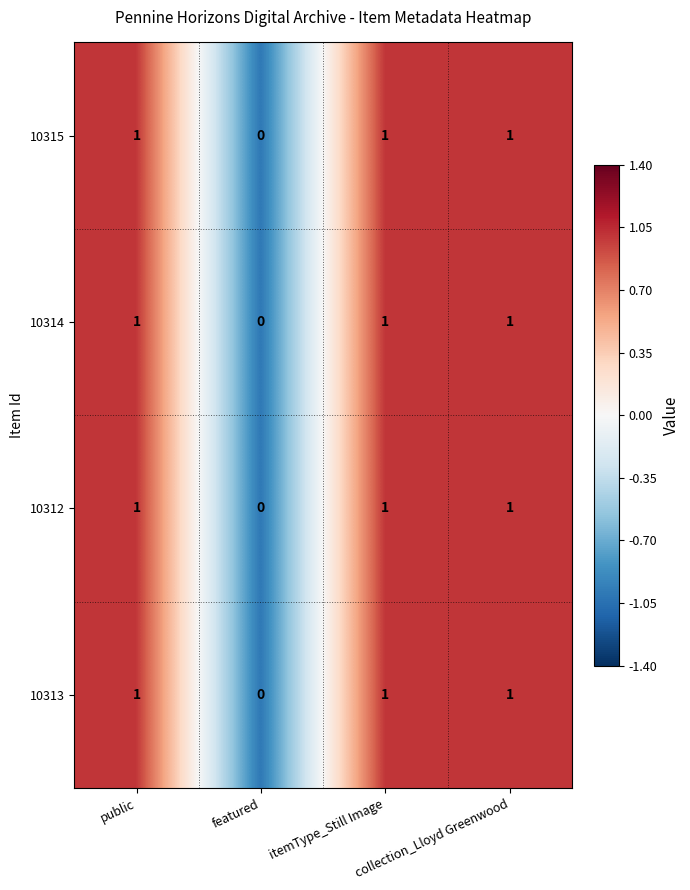

What is the sum of all 10315 values?

3